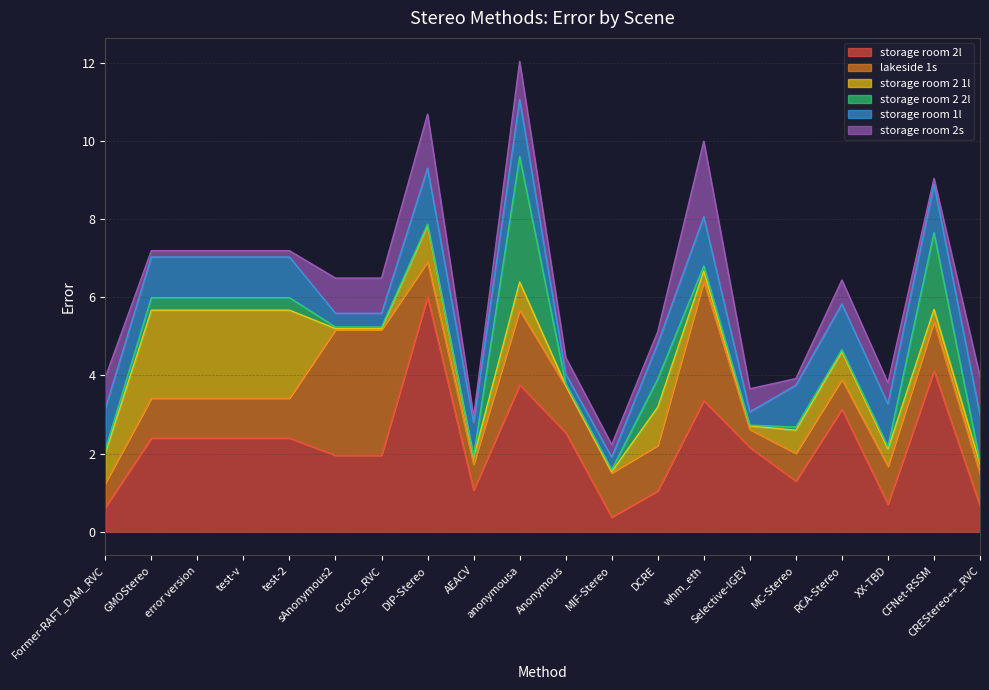

How many times do lakeside 1s and storage room 2 2l cross each other?

4